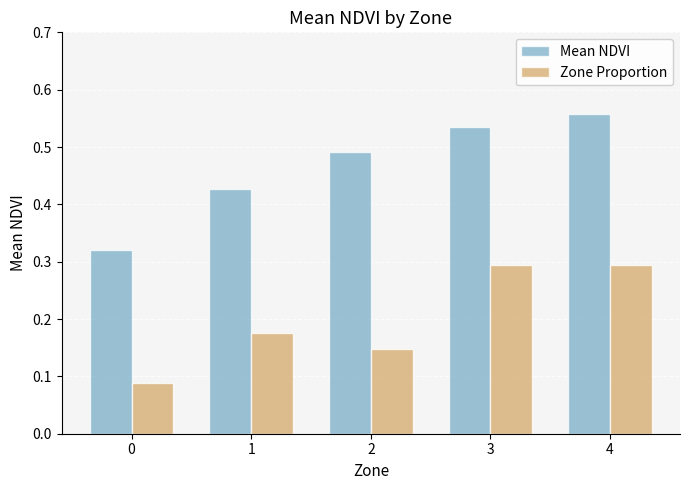

How many Mean NDVI values are between 0 and 1?

5